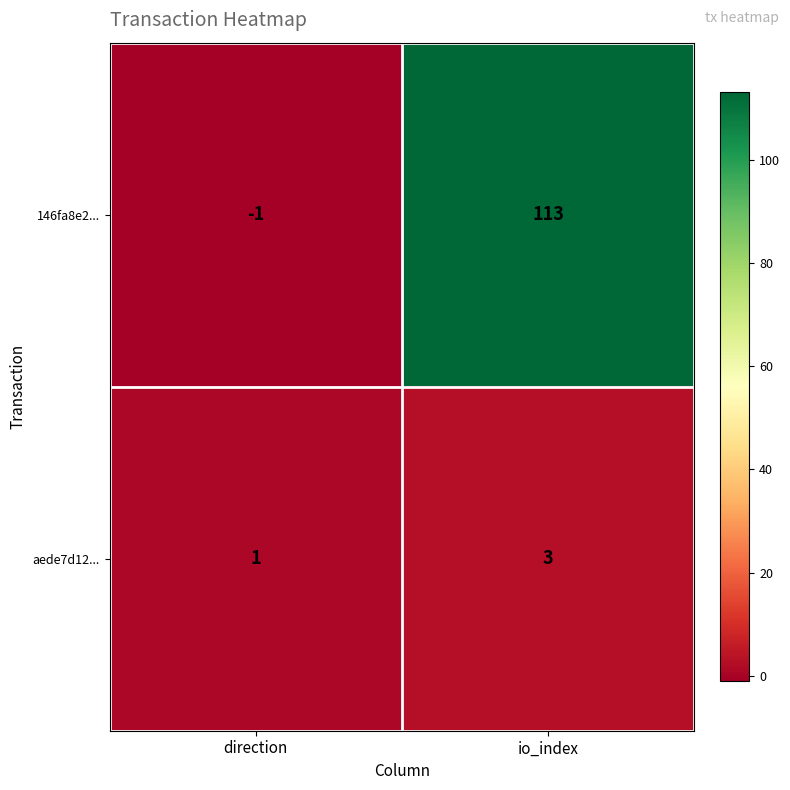

At which label is aede7d12... closest to 2?

direction